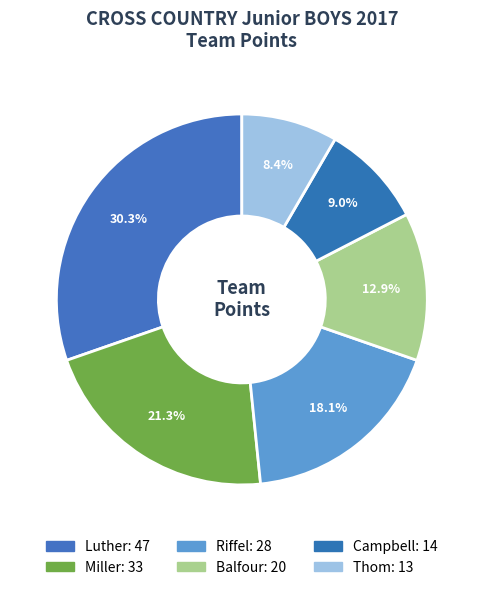

Is it true that Miller is 28% of the pie?

False